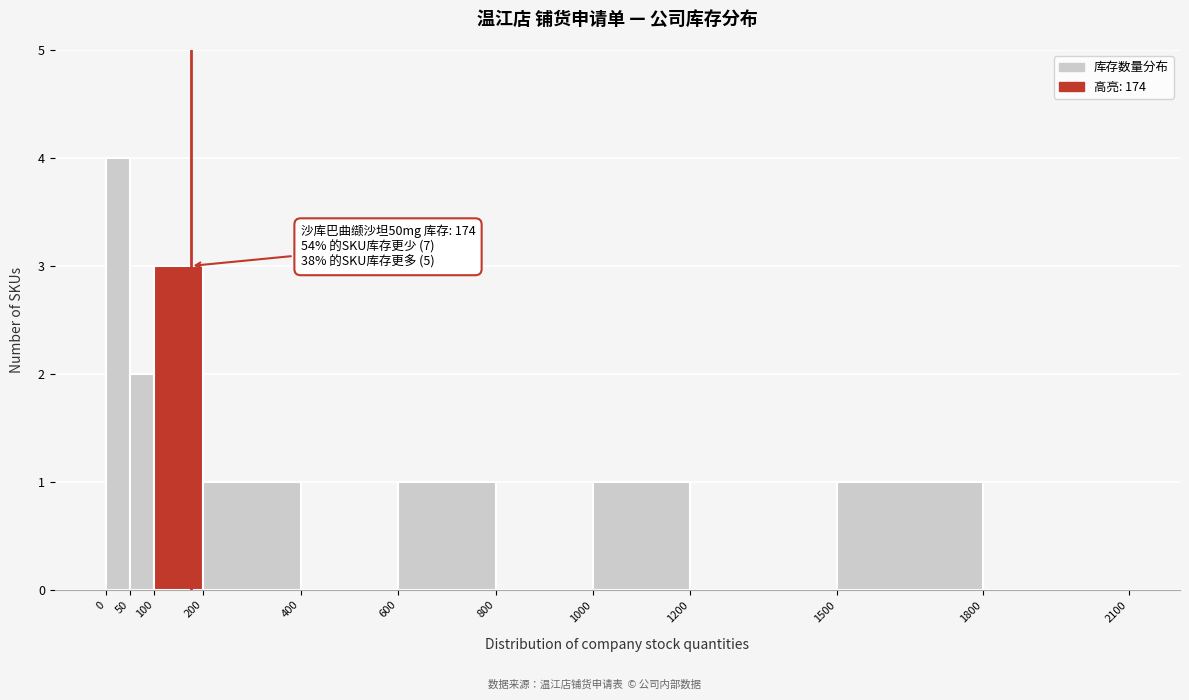

Which range on the x-axis has the tallest bar?

0 to 50